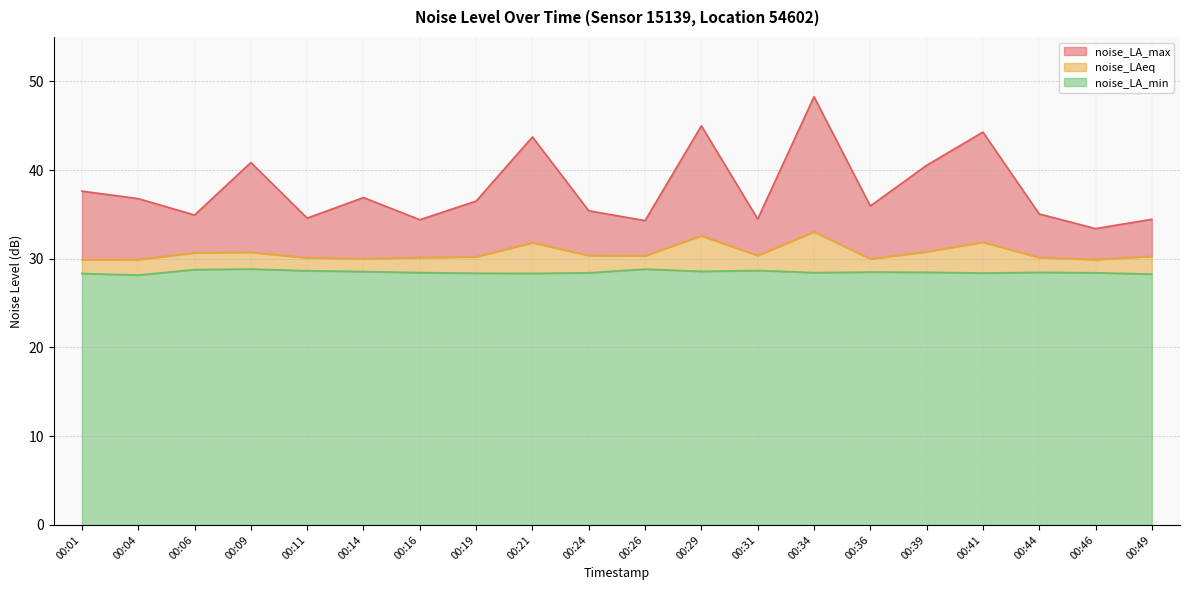

Which series has the largest range (max minus min)?

noise_LA_max